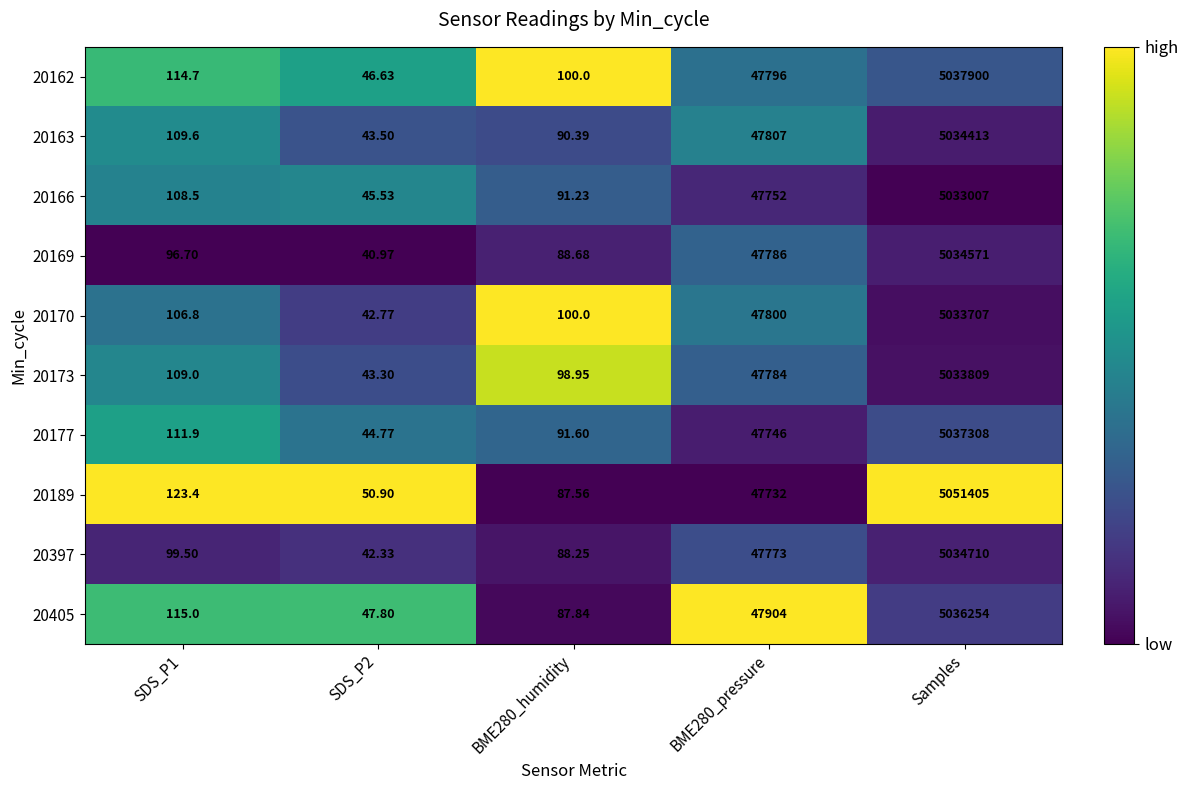

Is the value of 20162 at BME280_pressure greater than the value of 20163 at BME280_humidity?

Yes